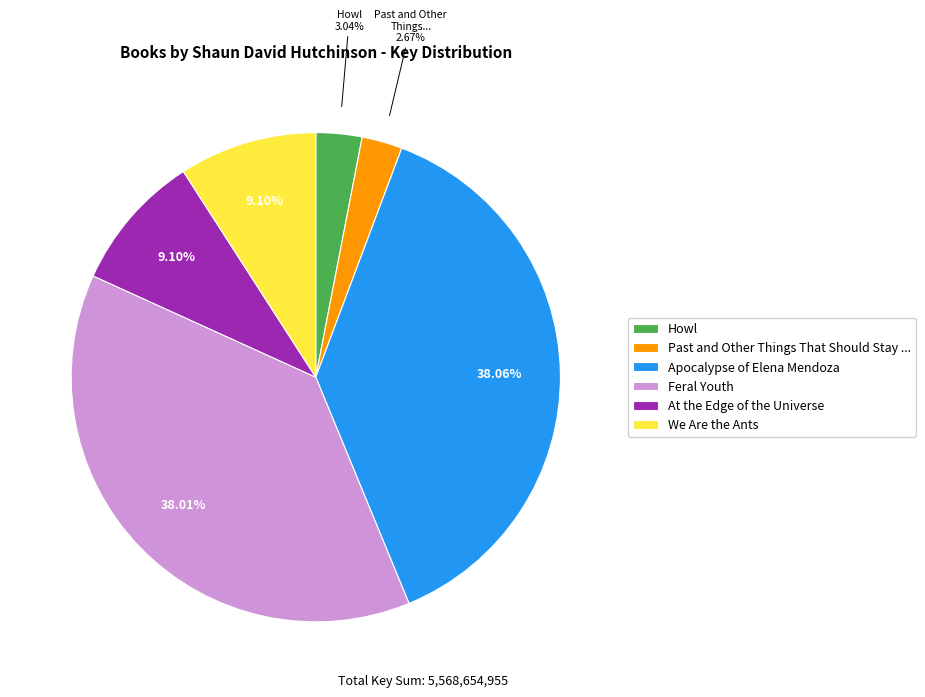

How much of the chart is everything except Howl?

97.0%